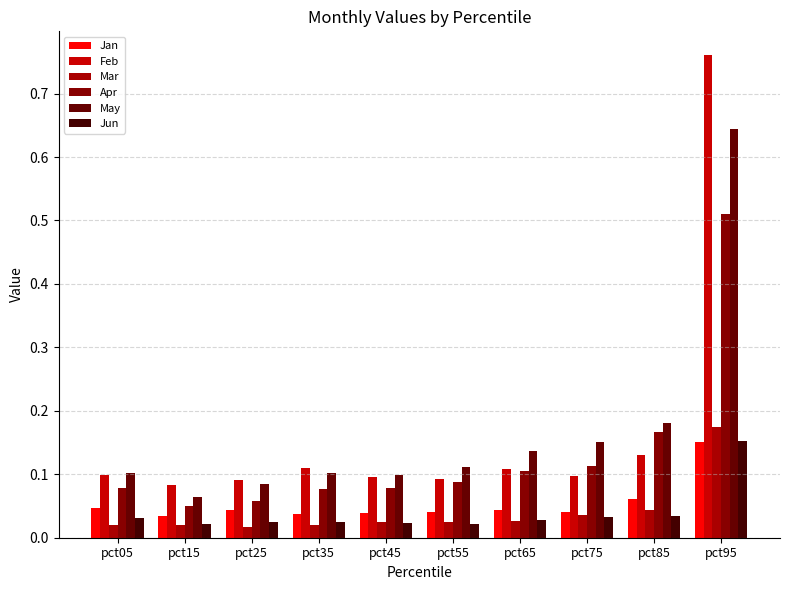

Rank the series by their maximum value, from highest to lowest.

Feb, May, Apr, Mar, Jun, Jan